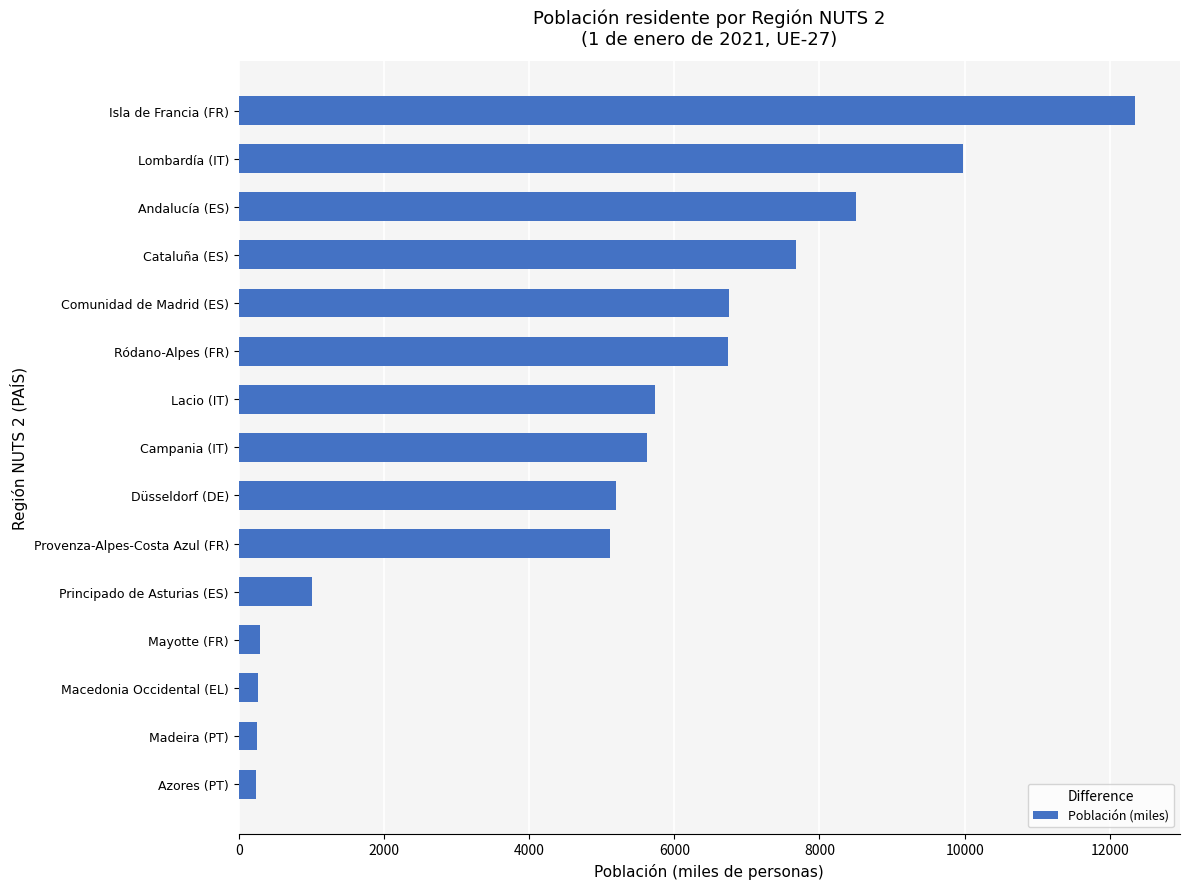

How many values exceed 5624?

8